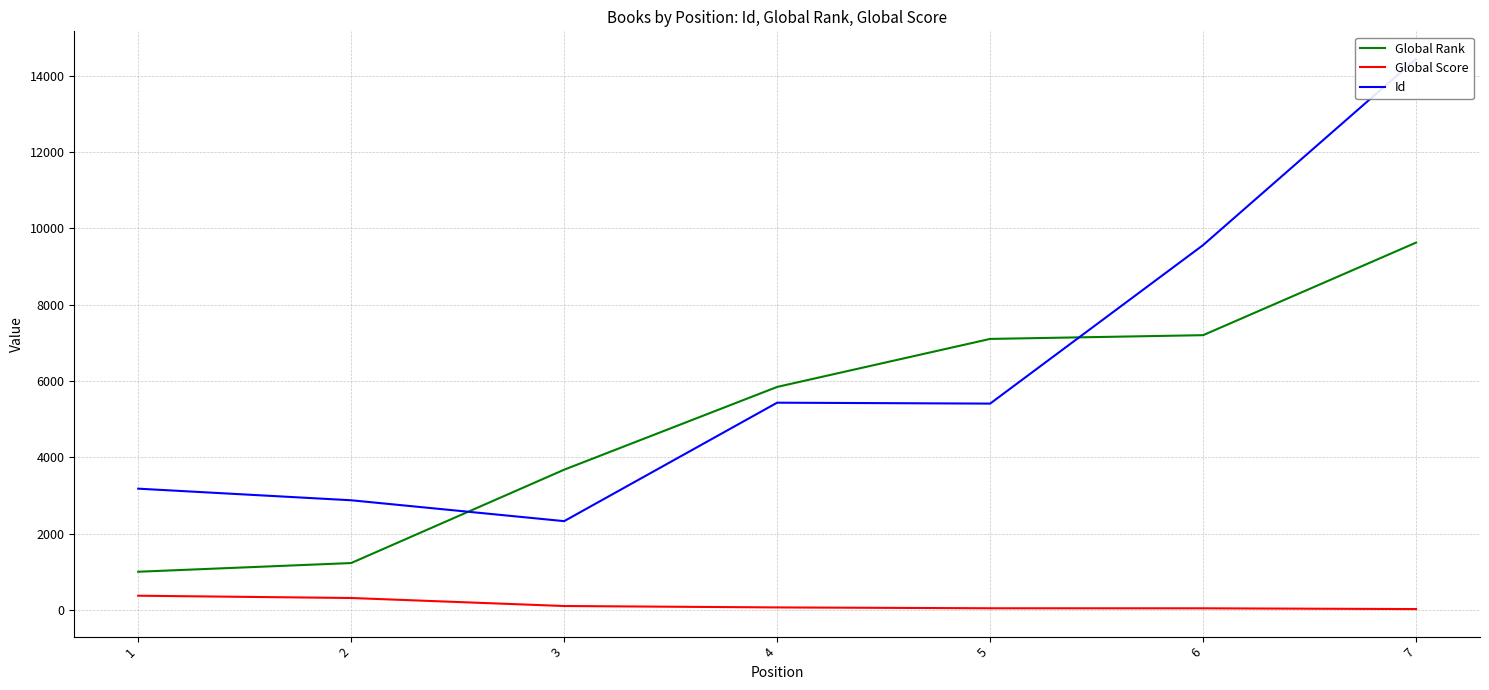

Reading right to left, list all the values displayed in this chart.

Global Rank: 9628	7202	7104	5846	3677	1231	1003
Global Score: 25	45	46	68	105	315	375
Id: 14443	9563	5409	5433	2329	2876	3180